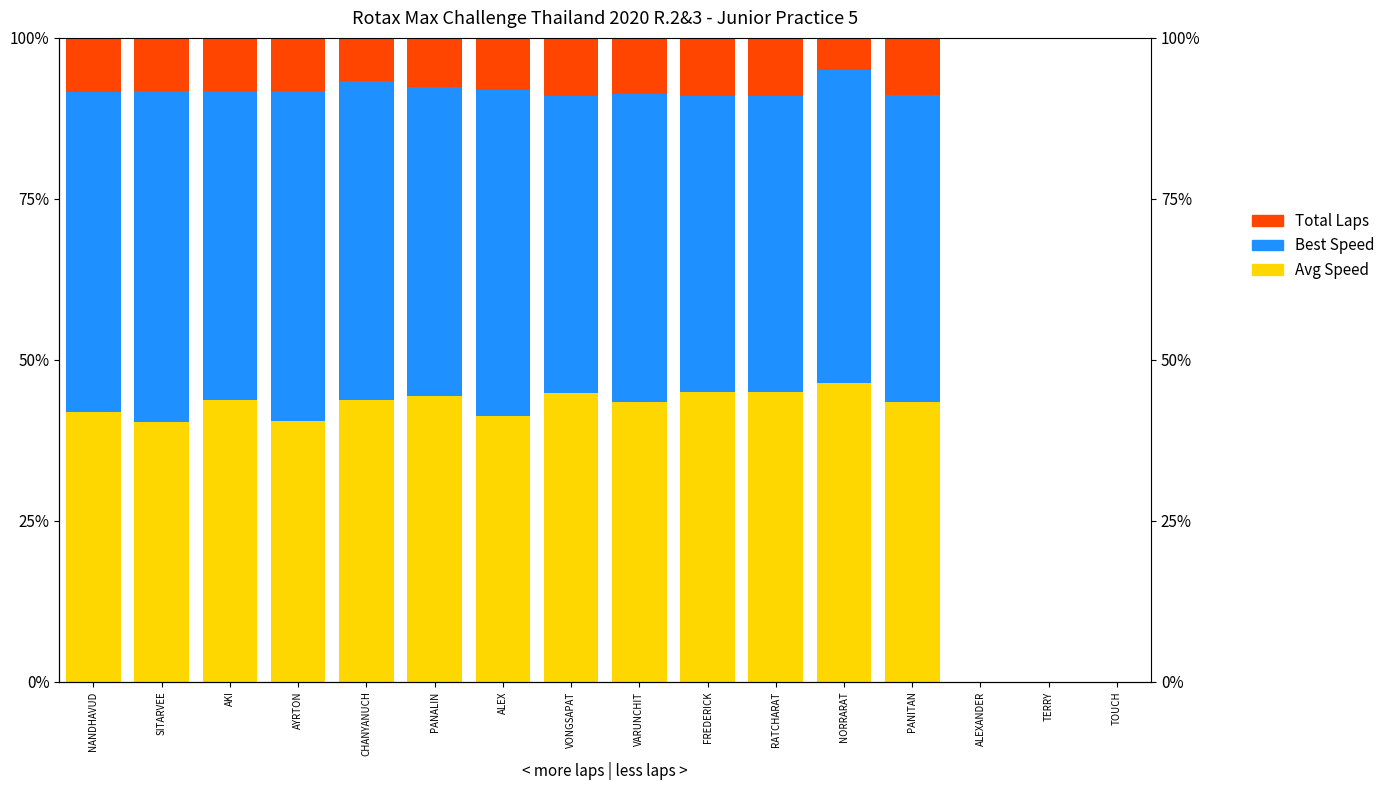

How many distinct data groups are displayed?

3